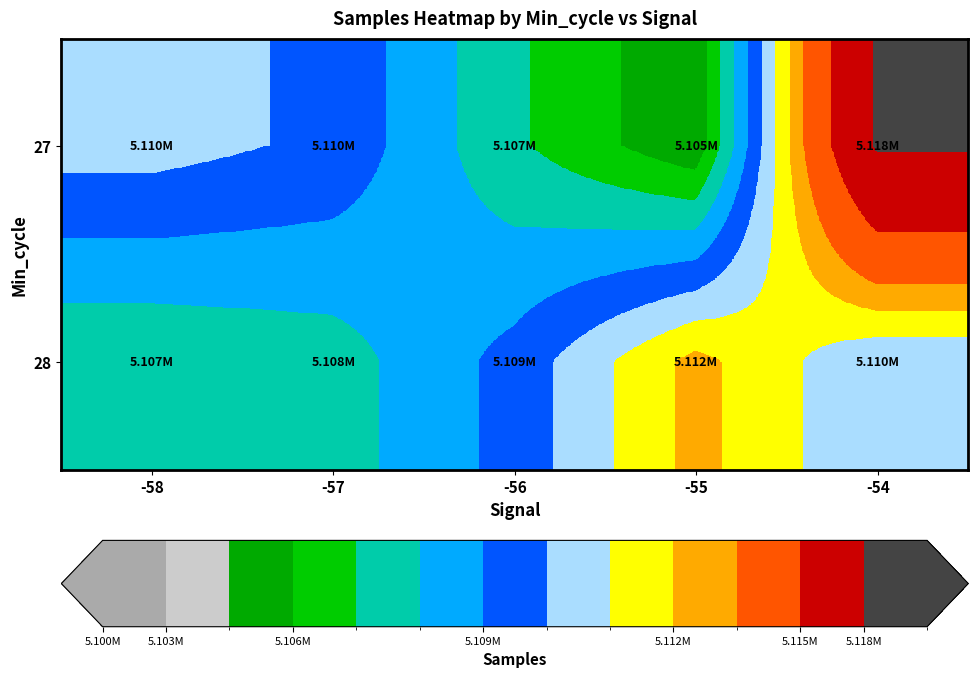

List the series in order of their overall mean, lowest first.

28, 27